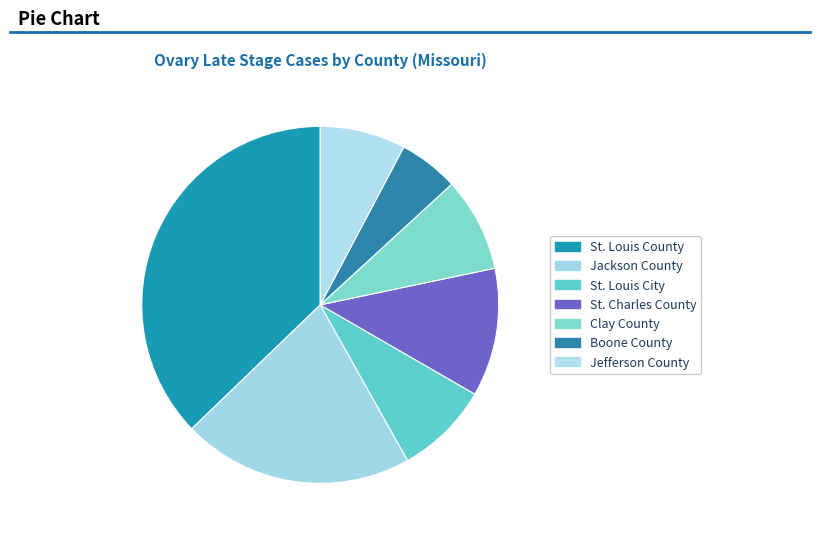

The Jackson County slice represents 30% of the pie. True or false?

False